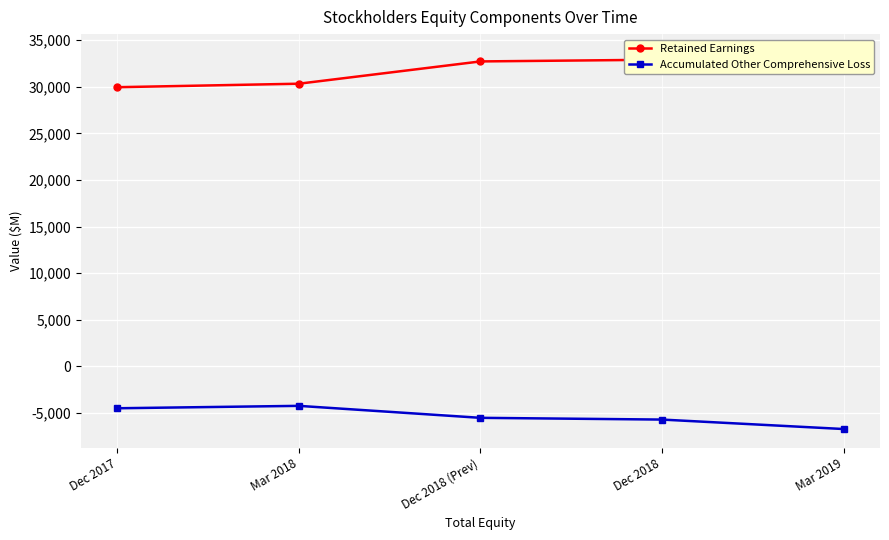

What is the sum of all Retained Earnings values?

159573